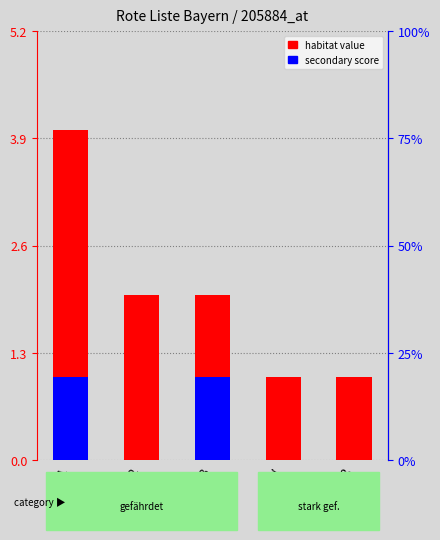

Reading right to left, what are all the values shown in this chart?

habitat value: RL-R=1	RL-V=1	RL-3=2	RL-2=2	RL-1=4
secondary score: RL-R=0	RL-V=0	RL-3=1	RL-2=0	RL-1=1